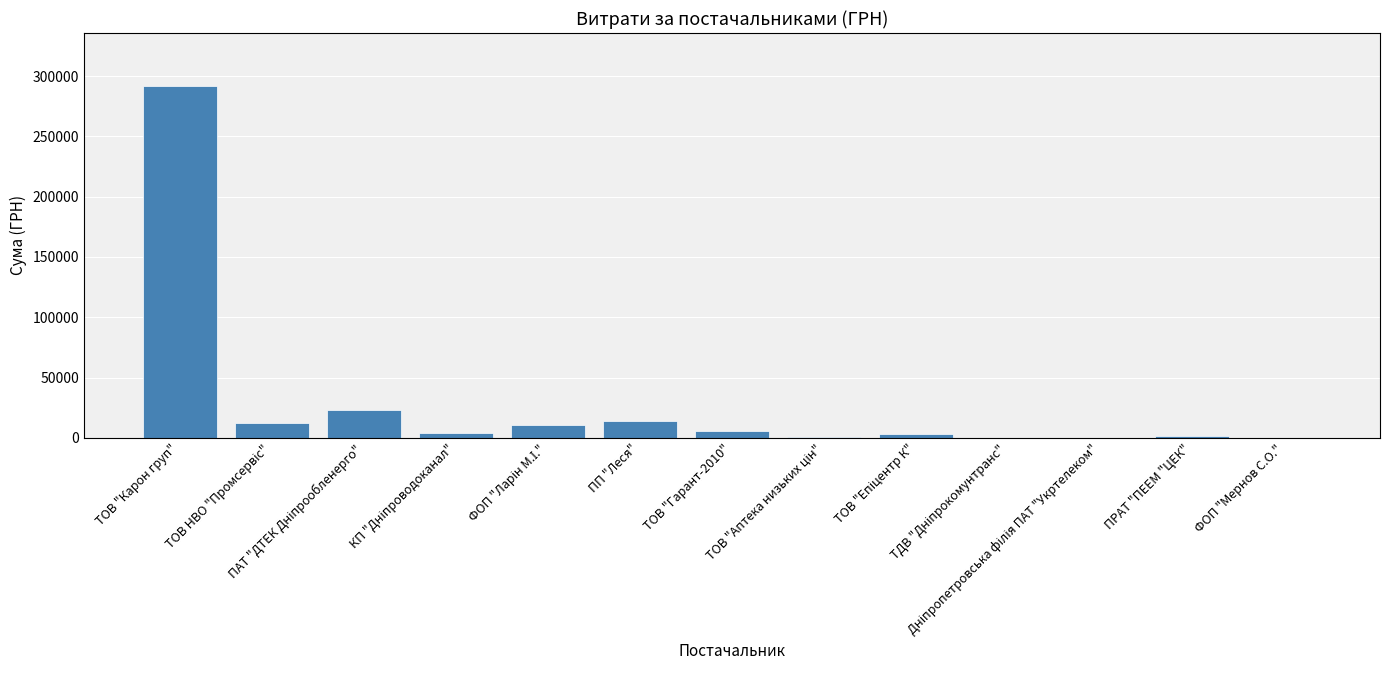

What is the maximum value shown in the chart?

291995.0